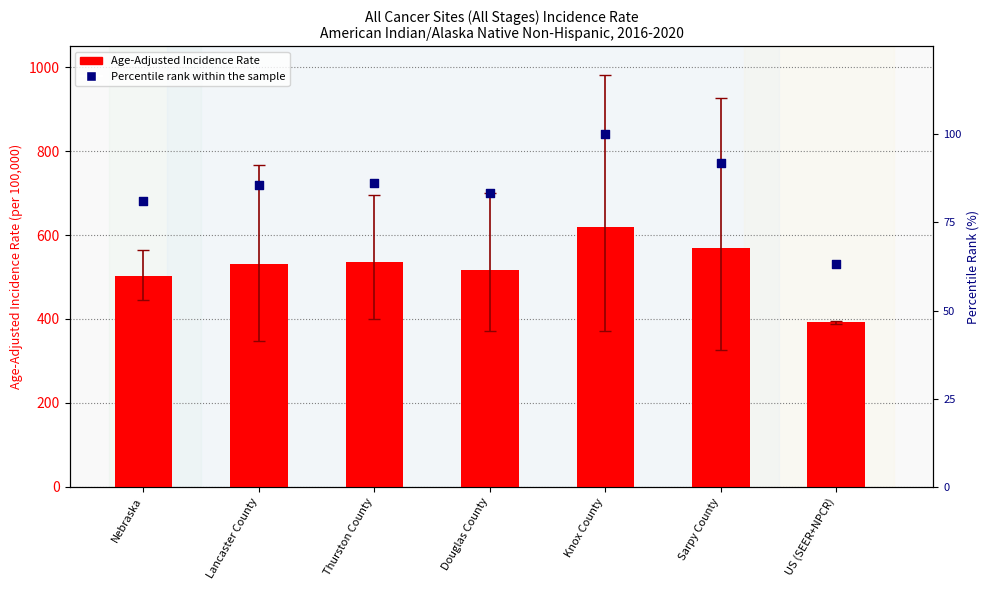

At how many categories does at least one series exceed 63?

7